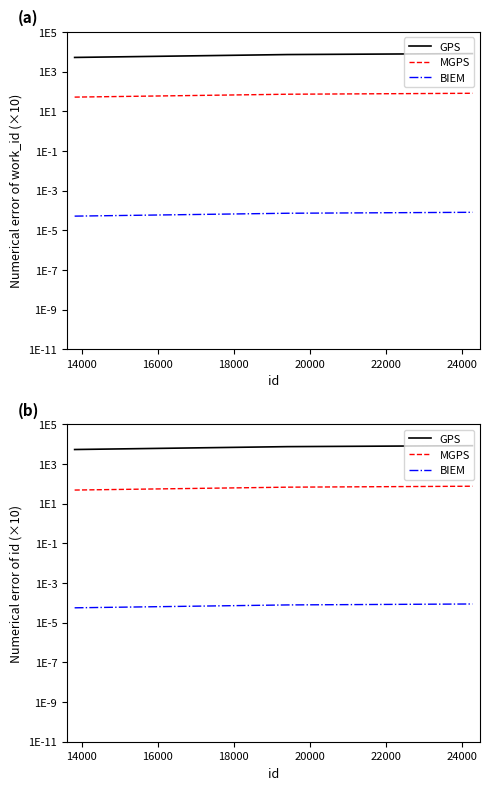

Does the chart have visible grid lines?

No